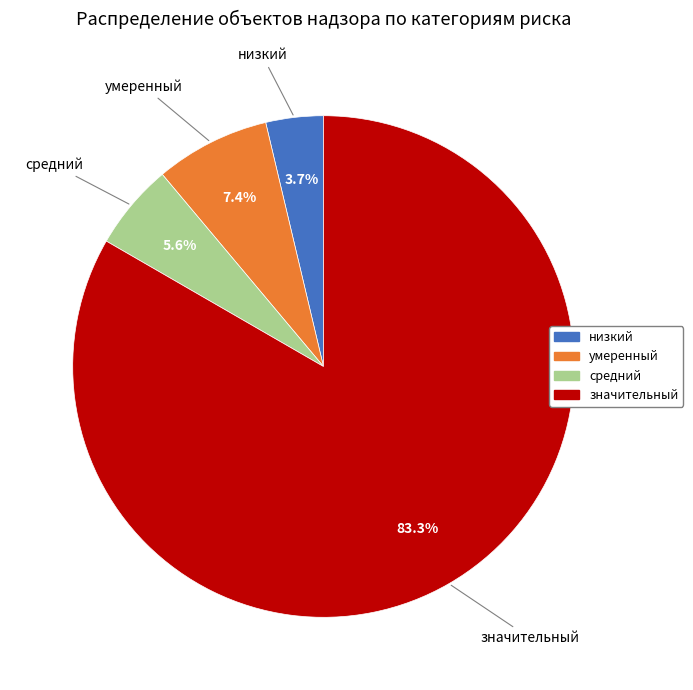

Approximately how many times larger is the value at средний compared to умеренный?

0.8